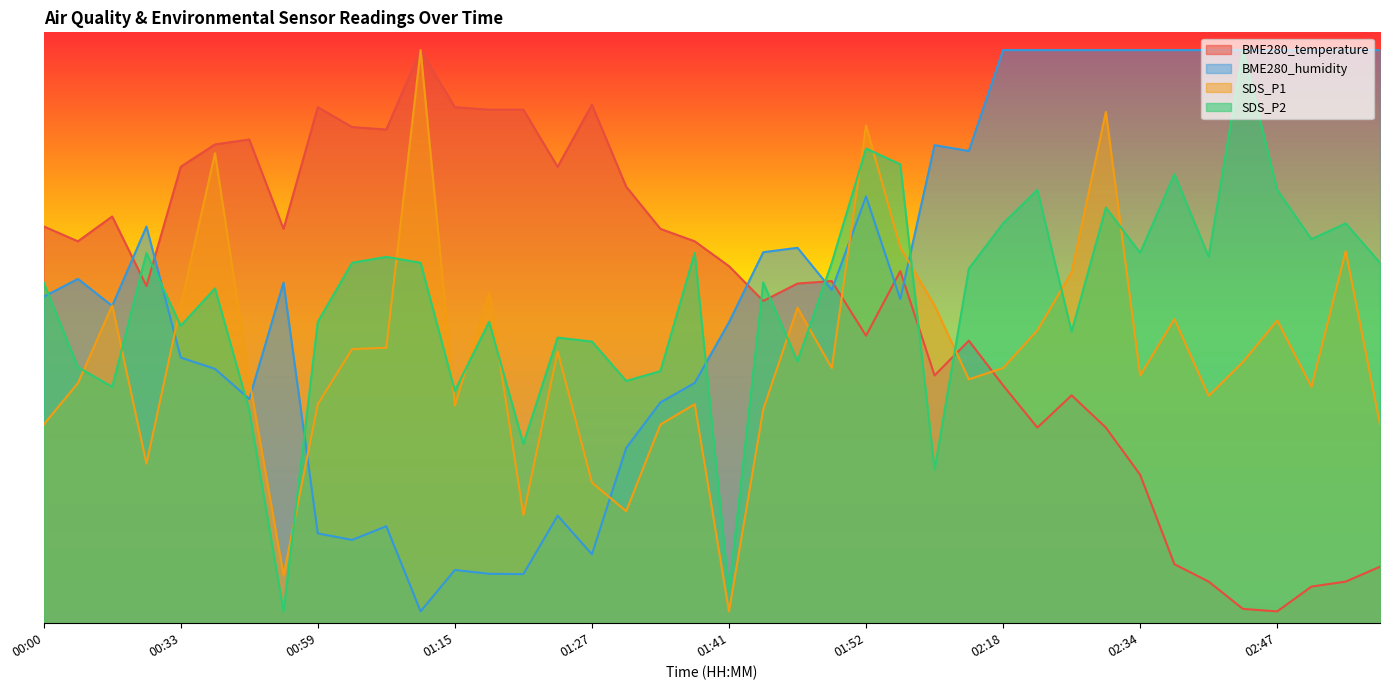

Reading right to left, transcribe all the data shown in this chart.

BME280_temperature: 02:57=9.6	02:54=7.0	02:51=6.2	02:47=2.0	02:44=2.4	02:42=7.0	02:39=10.0	02:34=25.1	02:27=33.1	02:24=38.6	02:21=33.1	02:18=40.3	02:11=47.8	02:07=41.9	01:58=59.6	01:52=48.7	01:50=57.9	01:47=57.5	01:44=54.5	01:41=60.4	01:35=64.6	01:32=66.7	01:29=73.9	01:27=87.8	01:24=77.2	01:21=86.9	01:18=86.9	01:15=87.3	01:08=97.0	01:05=83.5	01:01=84.0	00:59=87.3	00:45=66.7	00:39=81.9	00:37=81.0	00:33=77.2	00:26=57.1	00:17=68.8	00:04=64.6	00:00=67.2
BME280_humidity: 02:57=97.0	02:54=97.0	02:51=97.0	02:47=97.0	02:44=97.0	02:42=97.0	02:39=97.0	02:34=97.0	02:27=97.0	02:24=97.0	02:21=97.0	02:18=97.0	02:11=79.9	02:07=80.9	01:58=54.9	01:52=72.2	01:50=56.4	01:47=63.5	01:44=62.8	01:41=50.9	01:35=40.7	01:32=37.4	01:29=29.7	01:27=11.7	01:24=18.2	01:21=8.3	01:18=8.4	01:15=9.0	01:08=2.0	01:05=16.4	01:01=14.1	00:59=15.2	00:45=57.6	00:39=38.0	00:37=43.0	00:33=45.0	00:26=67.1	00:17=53.7	00:04=58.3	00:00=55.3
SDS_P1: 02:57=33.6	02:54=63.0	02:51=40.0	02:47=51.2	02:44=44.2	02:42=38.5	02:39=51.5	02:34=41.9	02:27=86.5	02:24=59.4	02:21=49.6	02:18=43.2	02:11=41.3	02:07=53.8	01:58=63.6	01:52=84.2	01:50=43.2	01:47=53.4	01:44=36.2	01:41=2.0	01:35=37.1	01:32=33.6	01:29=19.0	01:27=23.8	01:24=46.0	01:21=18.3	01:18=55.9	01:15=36.8	01:08=97.0	01:05=46.6	01:01=46.4	00:59=37.1	00:45=8.1	00:39=41.3	00:37=79.5	00:33=53.8	00:26=27.0	00:17=53.8	00:04=40.6	00:00=33.6
SDS_P2: 02:57=61.0	02:54=67.7	02:51=65.0	02:47=73.3	02:44=97.0	02:42=62.0	02:39=76.0	02:34=62.7	02:27=70.3	02:24=49.3	02:21=73.3	02:18=67.7	02:11=60.0	02:07=26.0	01:58=77.7	01:52=80.3	01:50=61.0	01:47=44.3	01:44=57.7	01:41=5.3	01:35=62.7	01:32=42.7	01:29=41.0	01:27=47.7	01:24=48.3	01:21=30.3	01:18=51.0	01:15=39.3	01:08=61.0	01:05=62.0	01:01=61.0	00:59=51.0	00:45=2.0	00:39=36.0	00:37=56.7	00:33=50.3	00:26=62.7	00:17=40.0	00:04=43.3	00:00=57.7